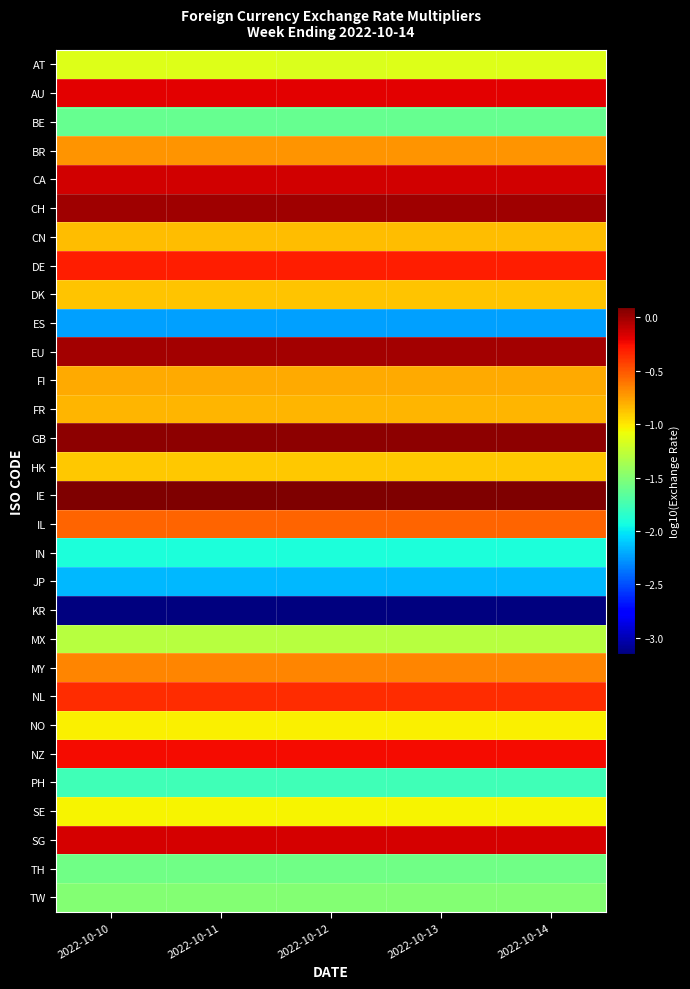

How many data points does each series have?

5